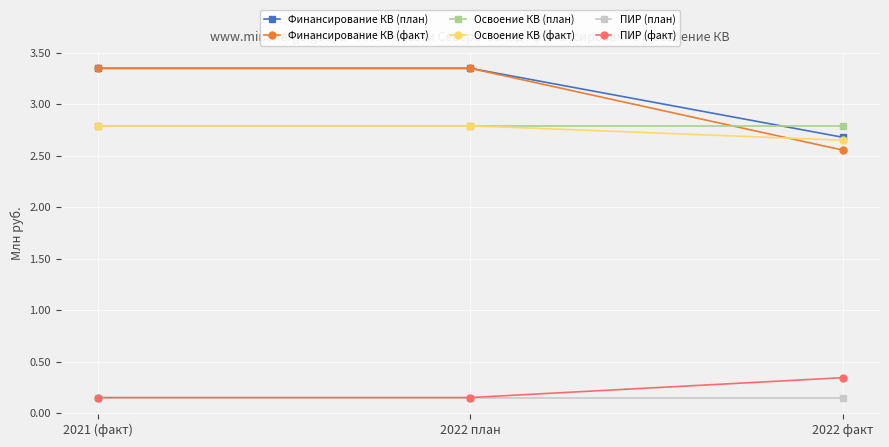

What is the value of the Освоение КВ (план) point at the 3rd from the left?

2.8